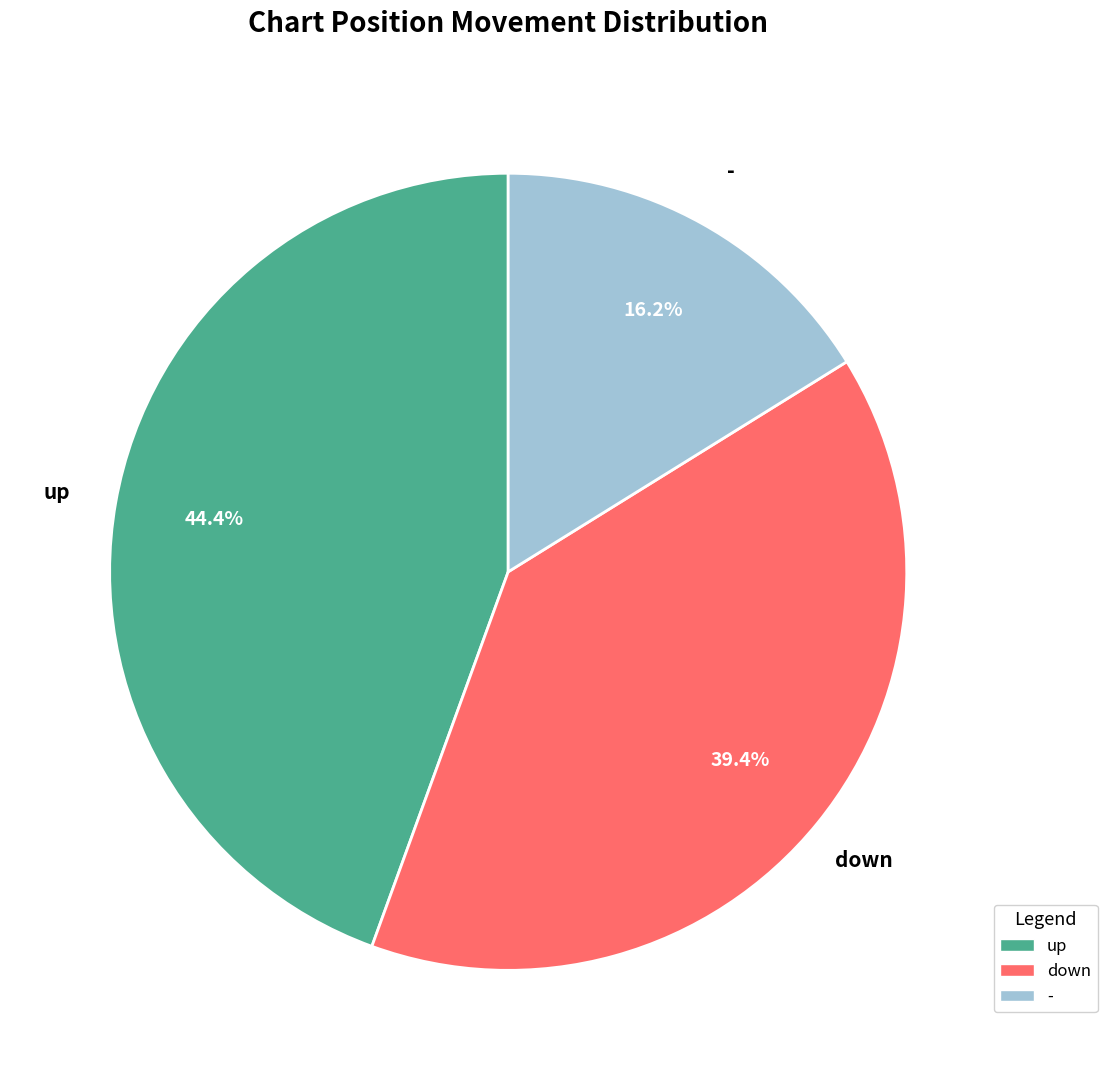

How many slices are in this pie chart?

3